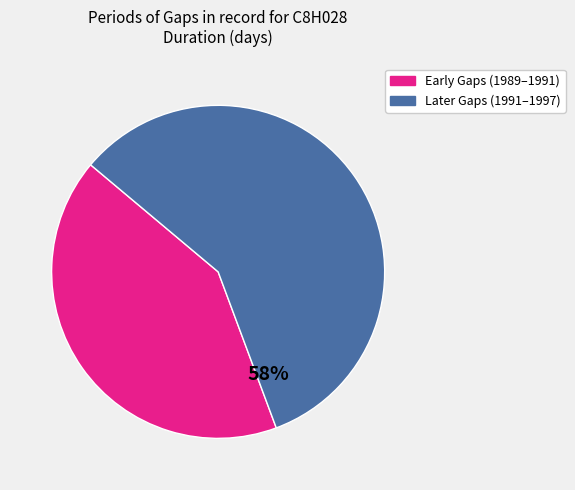

Count the number of slices in the pie.

2